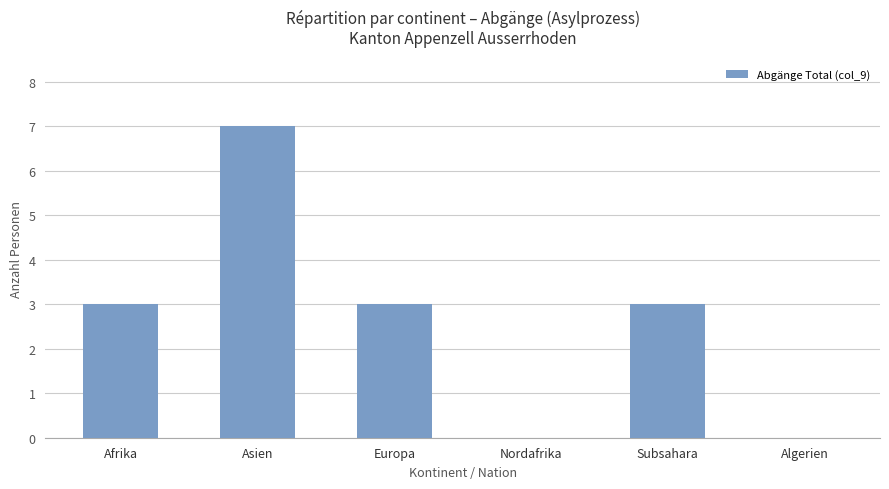

True or false: the data shows 0 at Nordafrika.

True